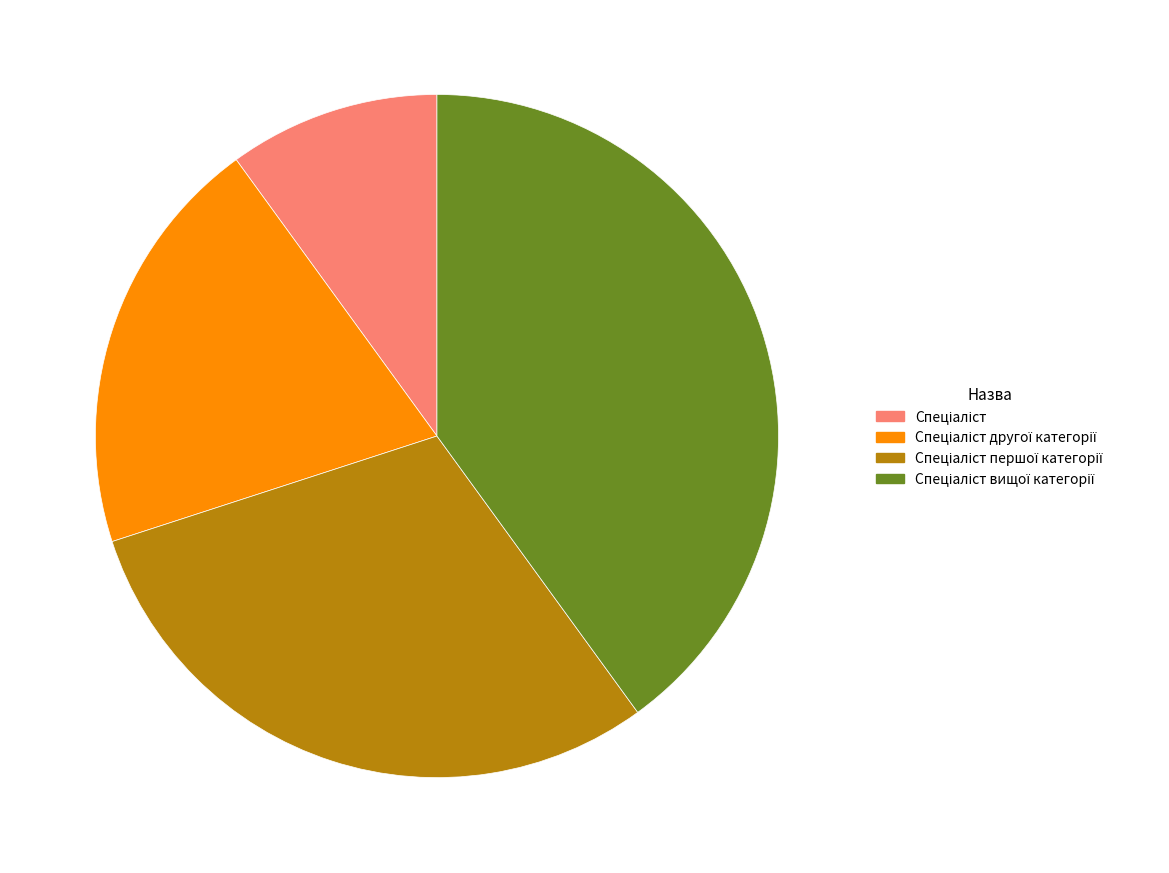

Is there any slice that represents more than half of the pie?

No